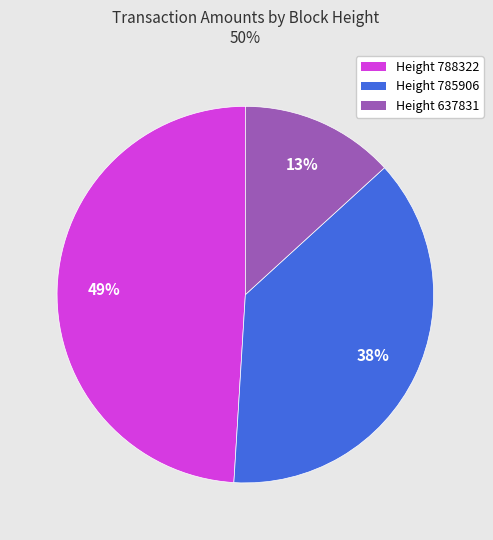

True or false: Height 785906 accounts for 30% of the total.

False